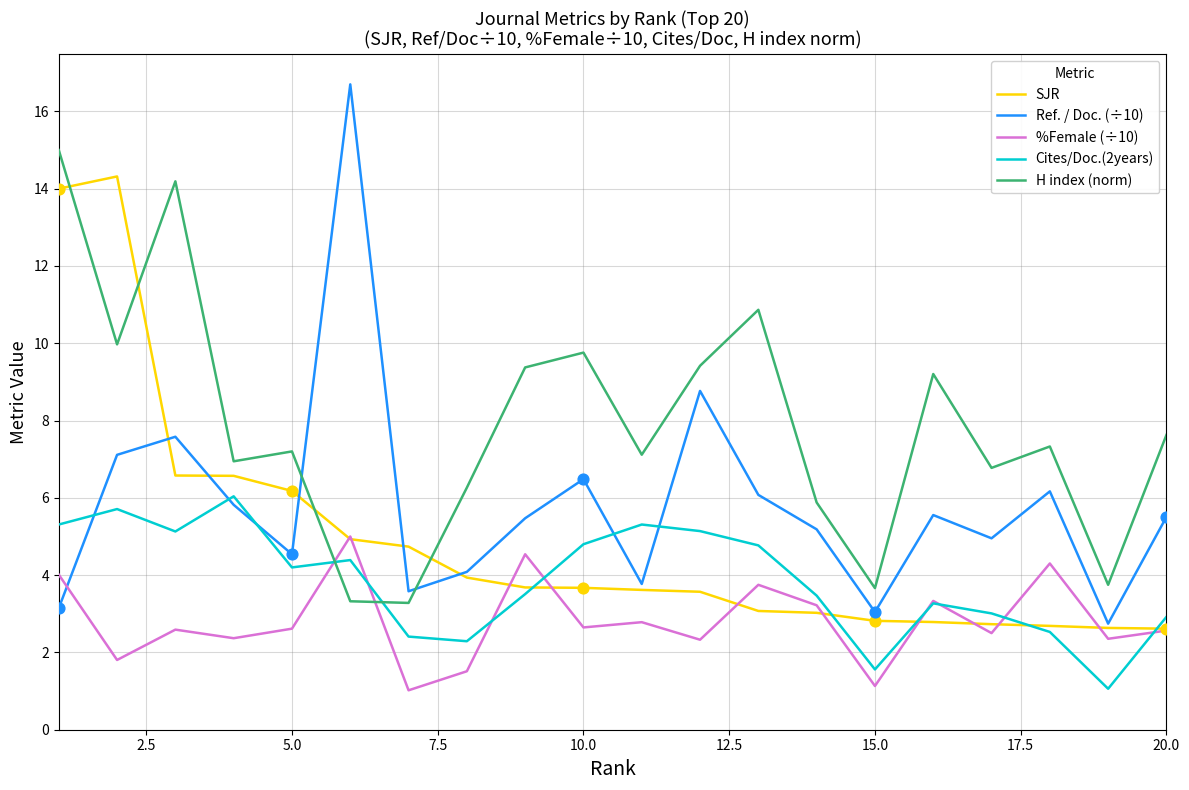

Rank the series by their average value, from highest to lowest.

H index (norm), Ref. / Doc. (÷10), SJR, Cites/Doc.(2years), %Female (÷10)